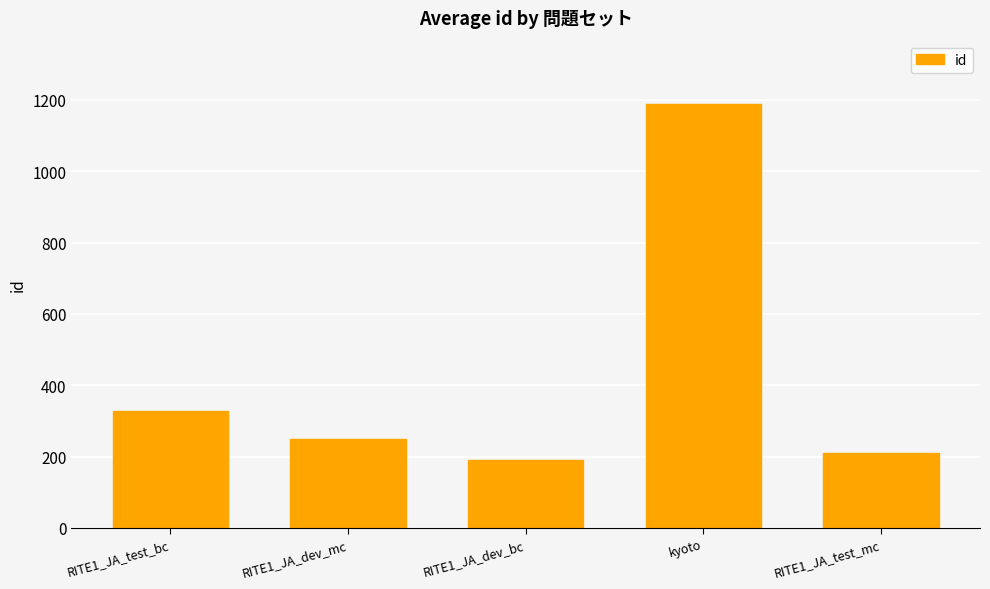

Reading left to right, extract all data points from this chart.

RITE1_JA_test_bc=328	RITE1_JA_dev_mc=248	RITE1_JA_dev_bc=190	kyoto=1188	RITE1_JA_test_mc=210